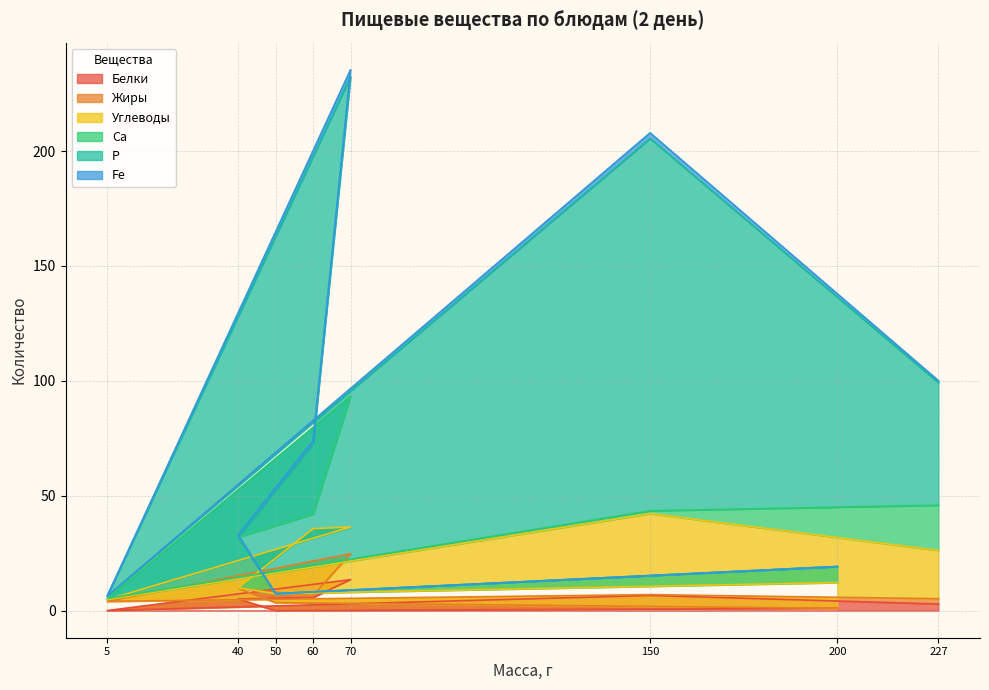

Which category has the highest value in the Белки series?

70